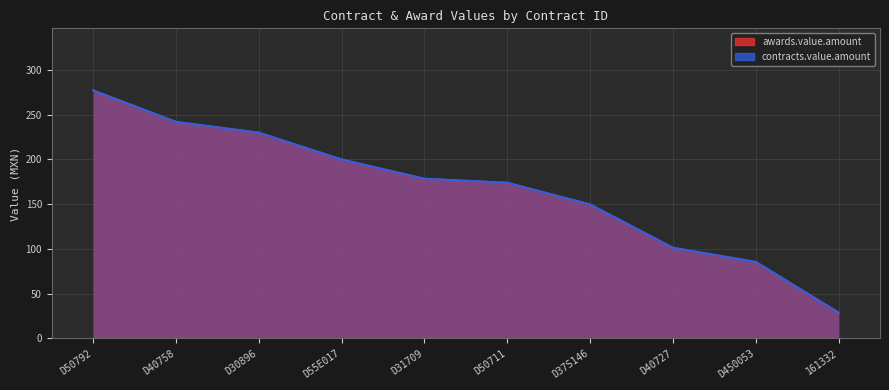

How many lines are shown in the chart?

2